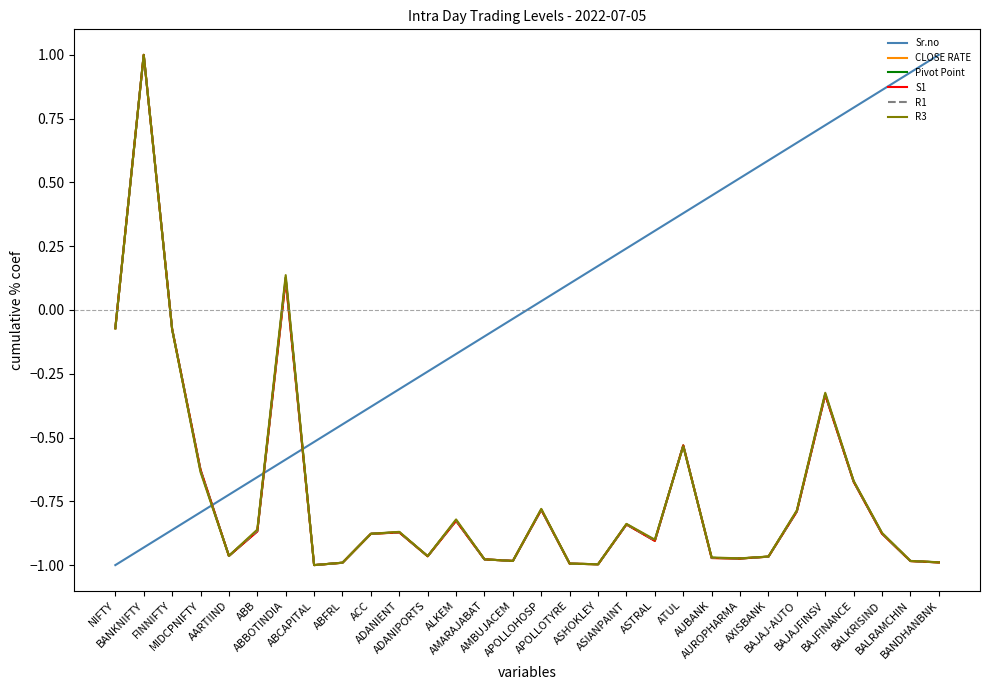

True or false: Sr.no and S1 cross at least once.

True